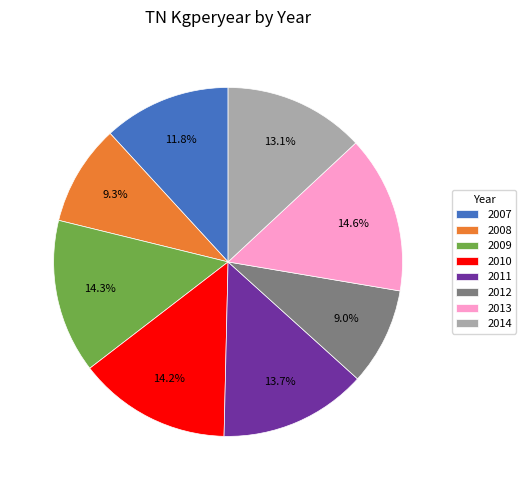

What percentage is the 2011 slice, to the nearest percent?

14%